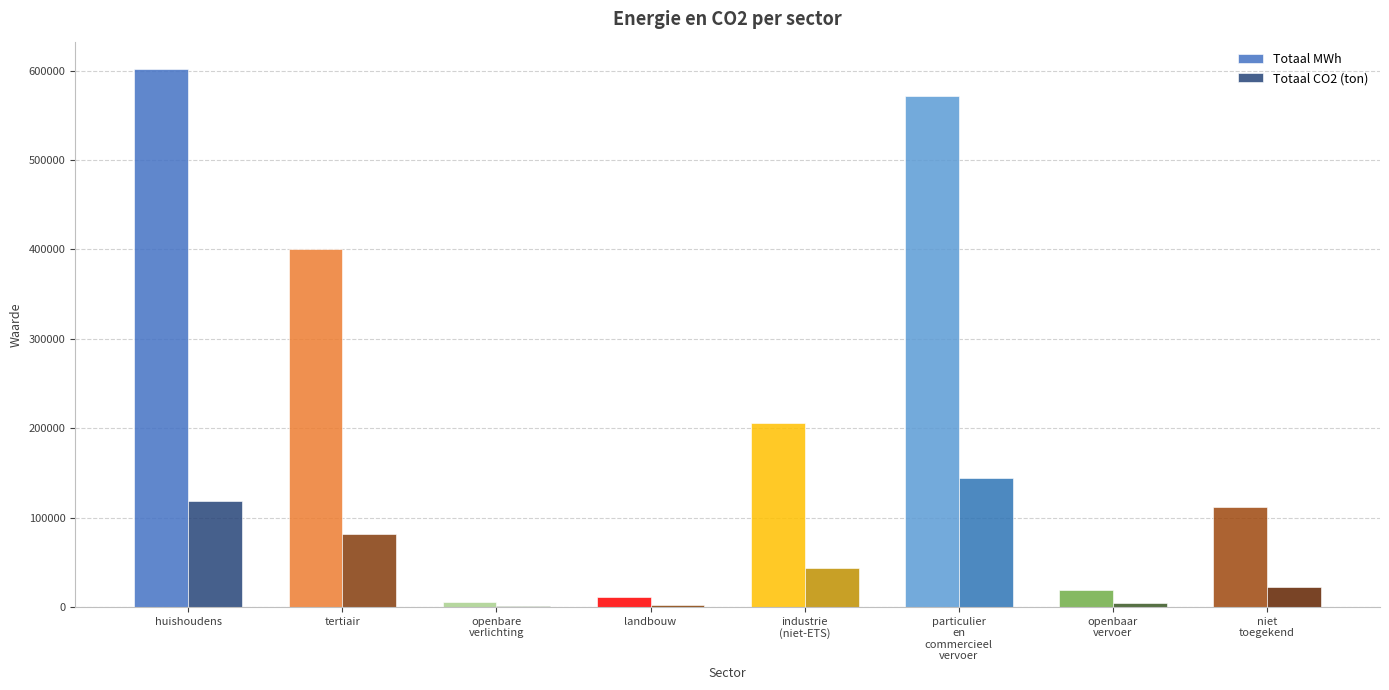

Between tertiair and landbouw, which series saw the biggest shift?

Totaal MWh